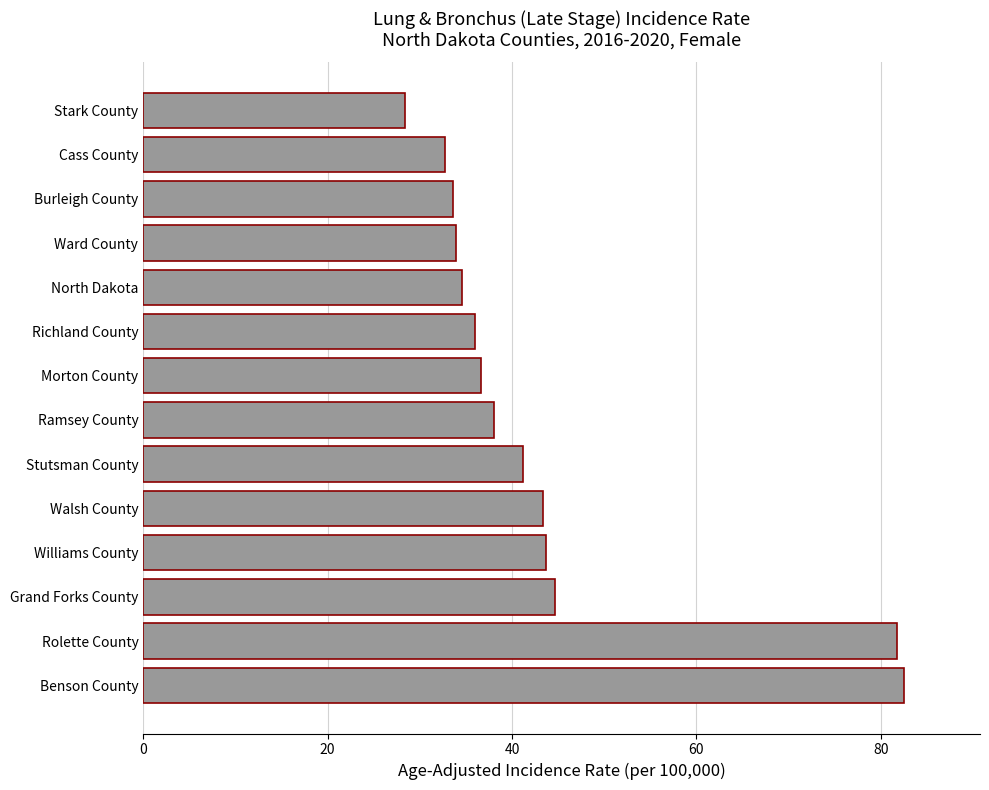

How many data points are less than 38?

7